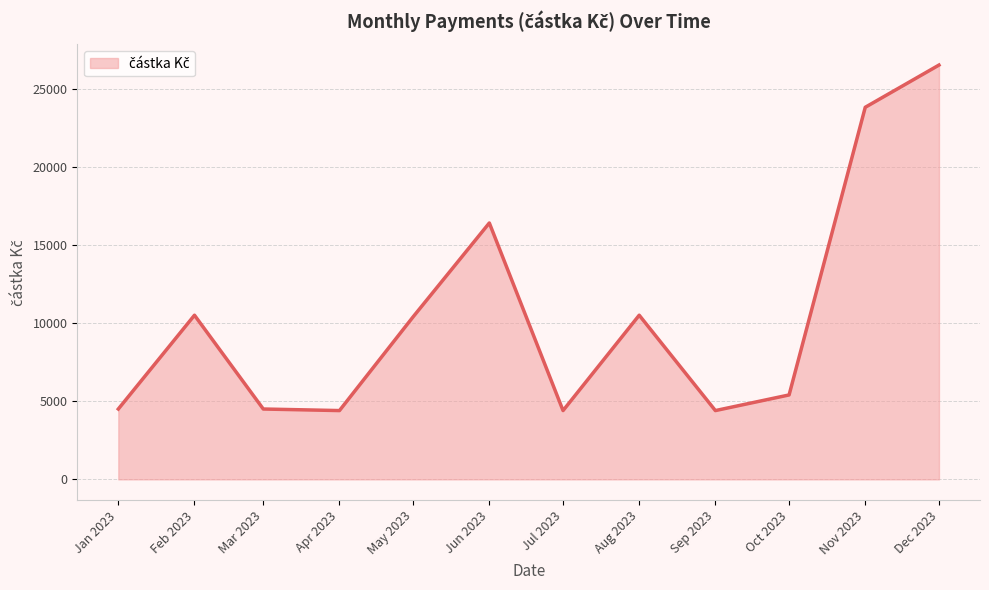

The value at Feb 2023 is 18782. True or false?

False